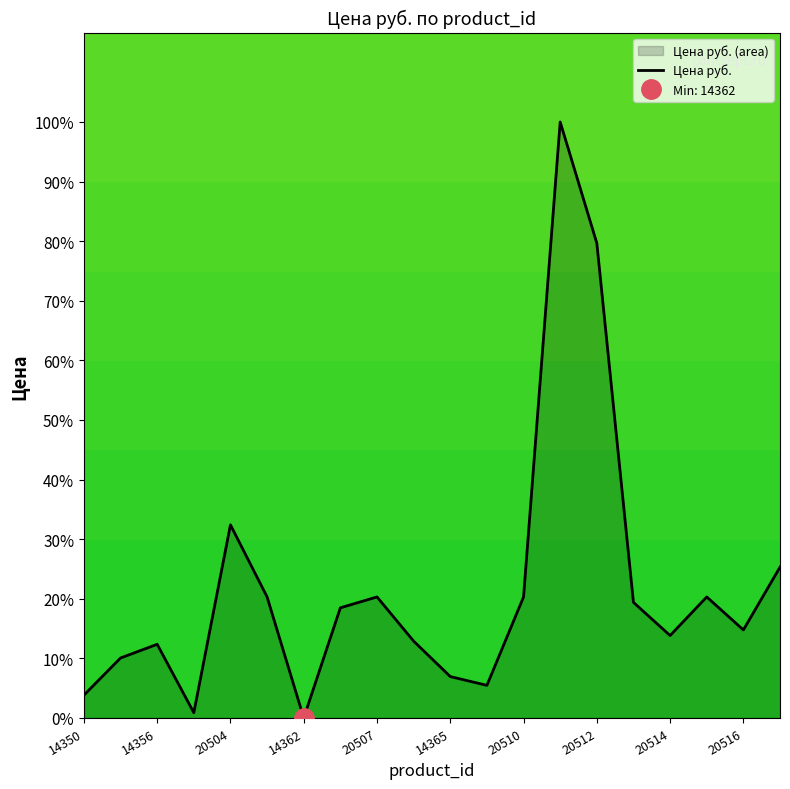

What is the difference between the maximum and minimum values?

100.0